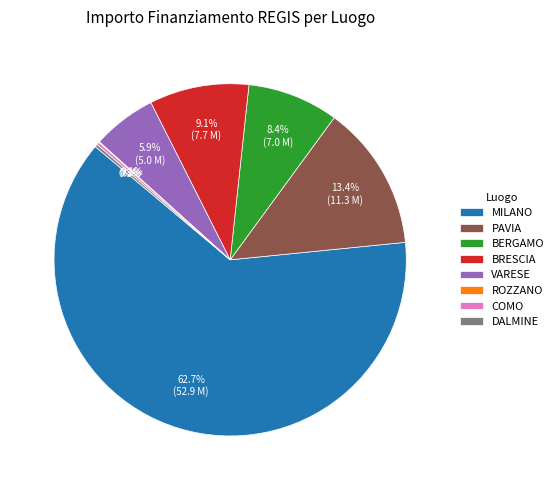

Approximately how many times larger is the value at PAVIA compared to BERGAMO?

1.6